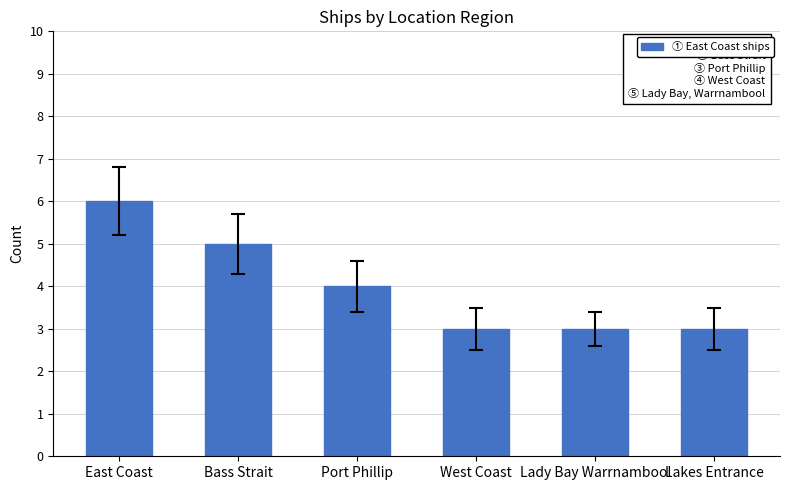

How many distinct data groups are displayed?

1